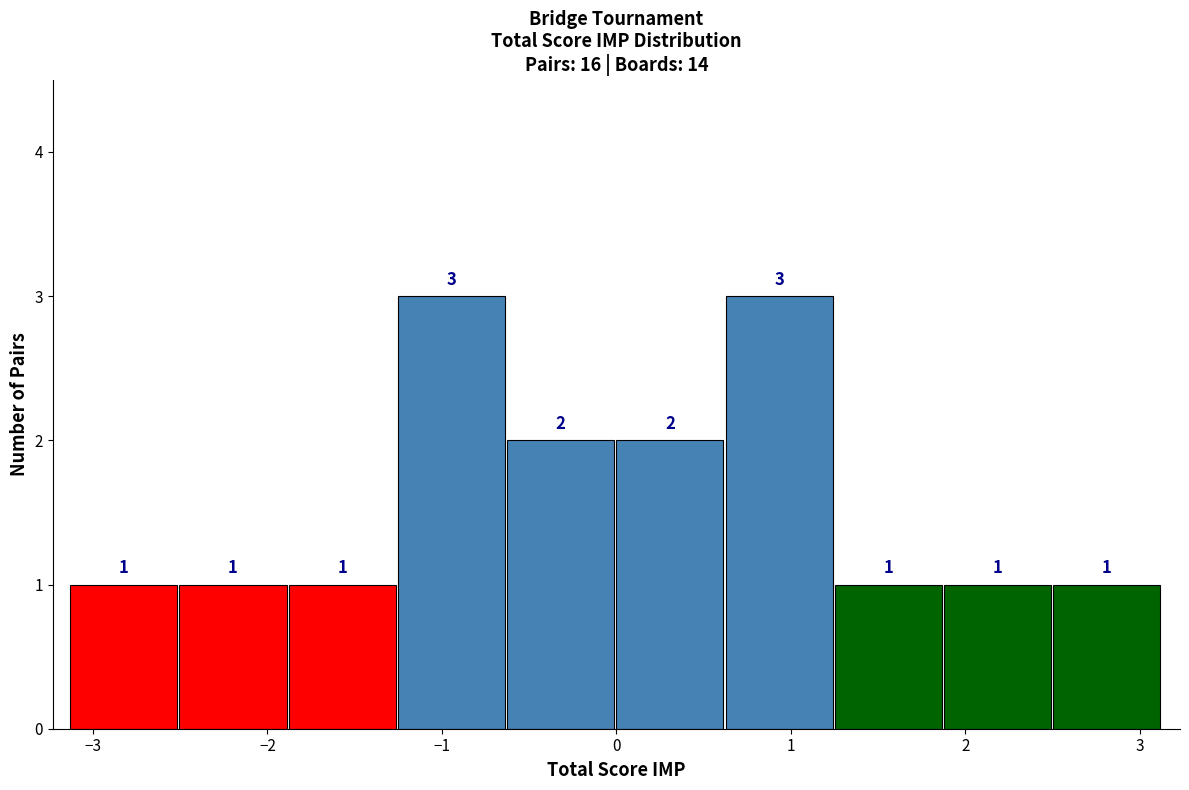

Reading left to right, list every bar in this chart as the range it spans on the x-axis followed by its height. The bar edges are not printed on the chart, so give them approximately, as read against the axis.

-3.1 to -2.5: 1
-2.5 to -1.9: 1
-1.9 to -1.3: 1
-1.3 to -0.6: 3
-0.6 to 0.0: 2
0.0 to 0.6: 2
0.6 to 1.3: 3
1.3 to 1.9: 1
1.9 to 2.5: 1
2.5 to 3.1: 1